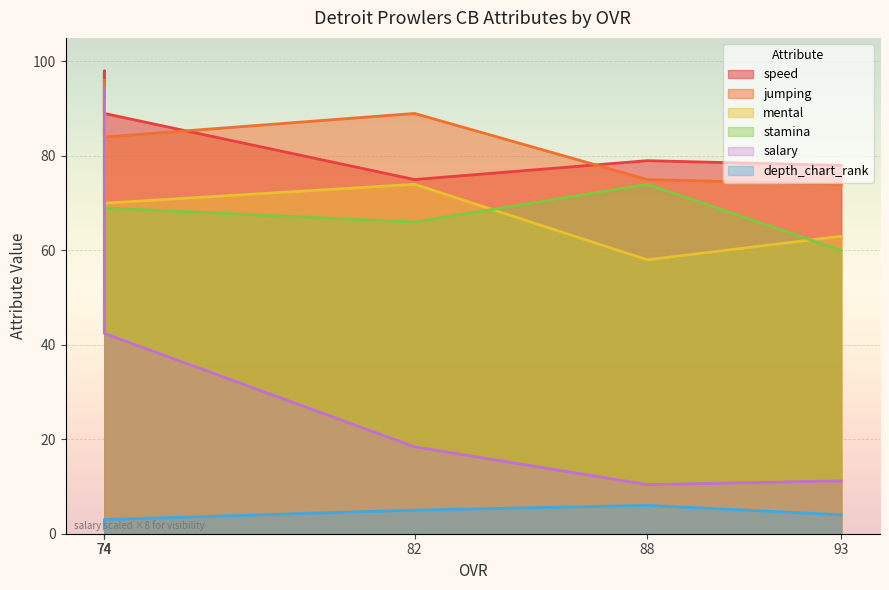

True or false: depth_chart_rank and jumping cross at least once.

False